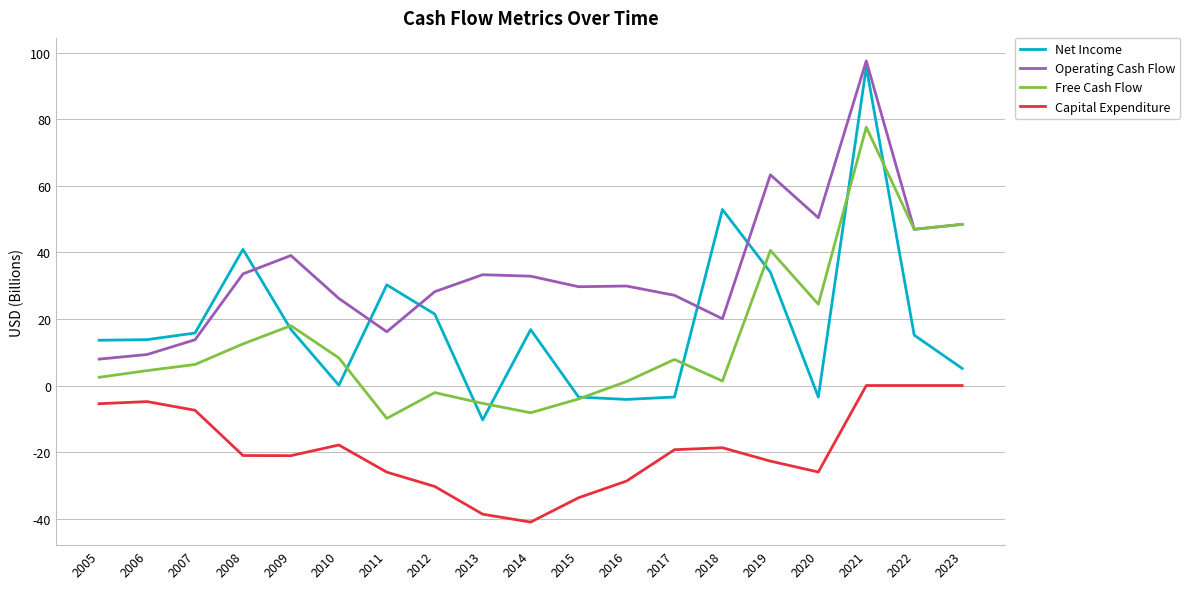

Is the value of Free Cash Flow at 2018 greater than the value of Net Income at 2018?

No